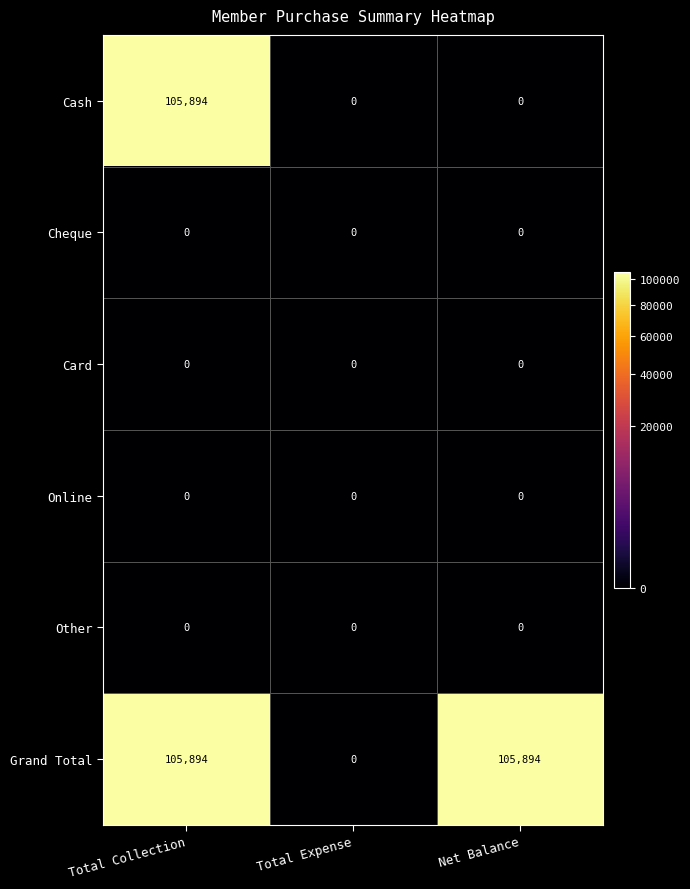

Reading left to right, transcribe all the data shown in this chart.

Cash: 105894	0	0
Cheque: 0	0	0
Card: 0	0	0
Online: 0	0	0
Other: 0	0	0
Grand Total: 105894	0	105894